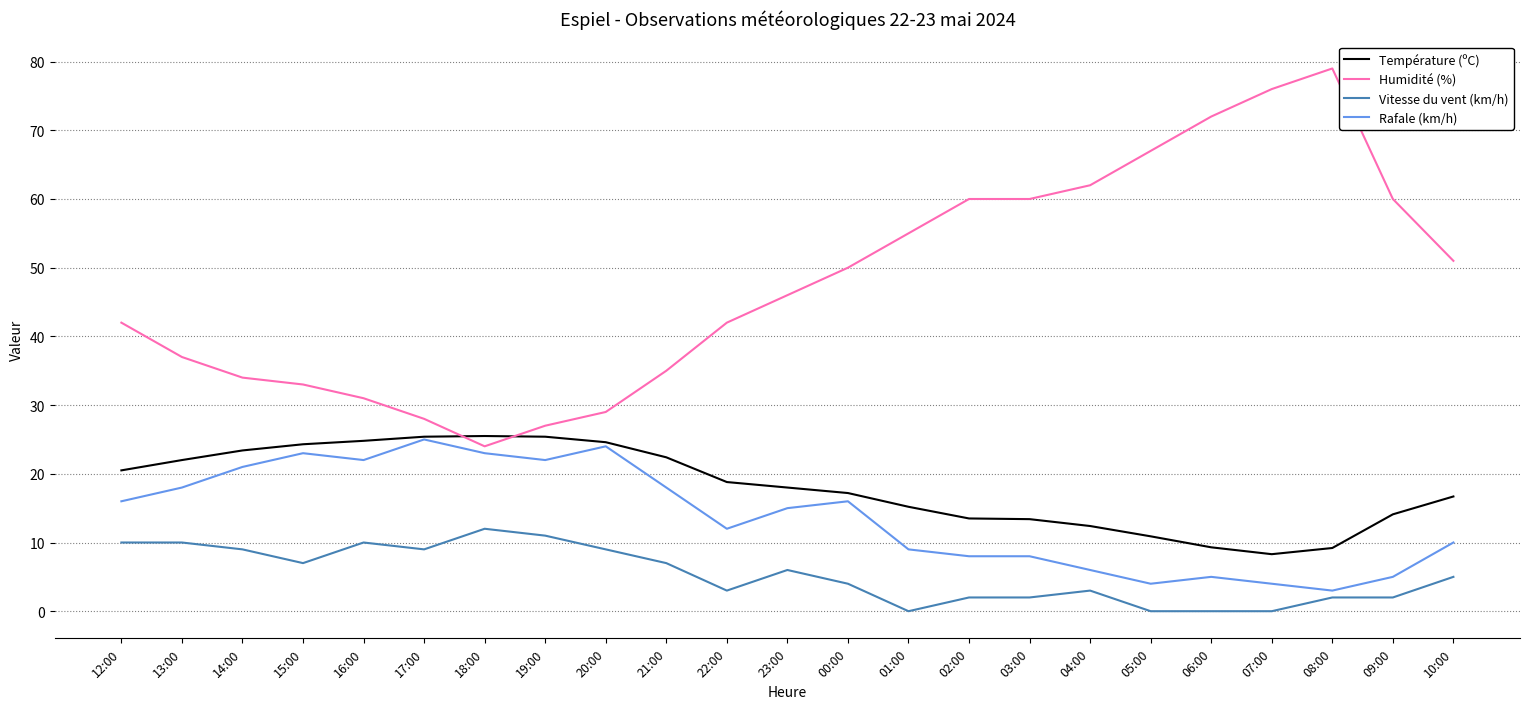

Rank the series at 02:00 from lowest to highest value.

Vitesse du vent (km/h), Rafale (km/h), Température (ºC), Humidité (%)